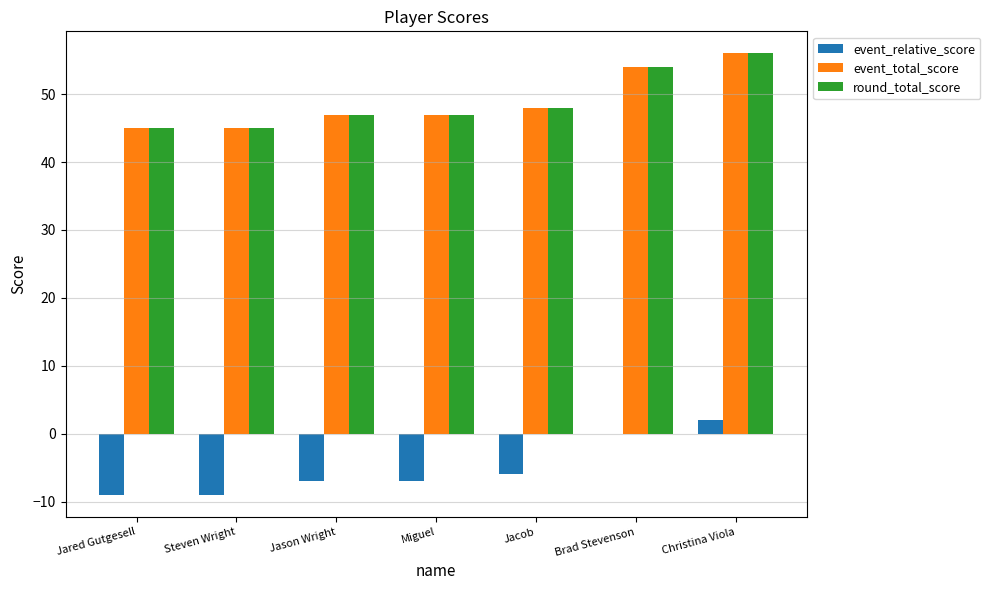

How many distinct data groups are displayed?

3